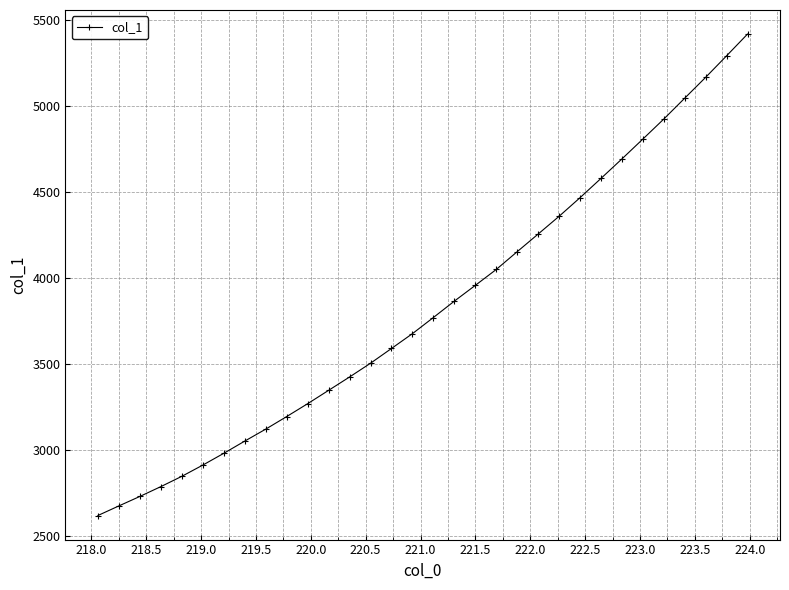

Count the number of values greater than 3769.

16